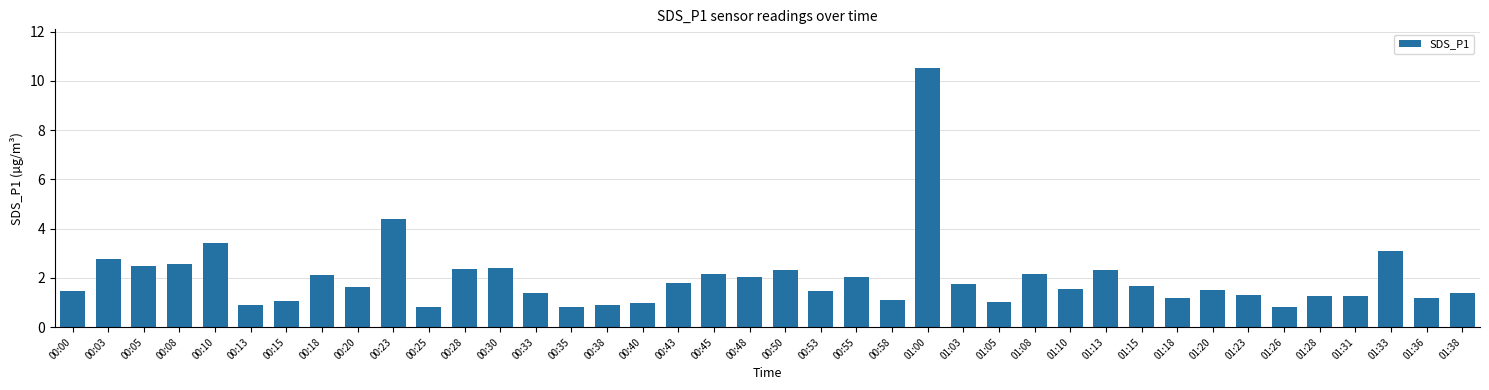

True or false: the data shows 2.3 at 01:13.

True